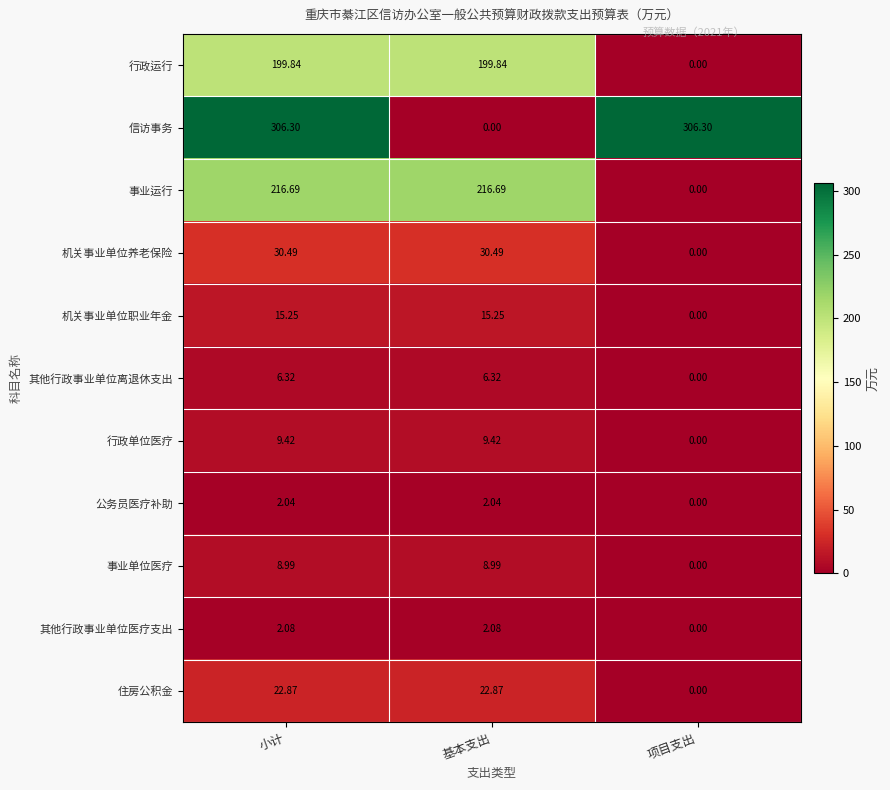

Where does the 住房公积金 series first go above 22?

小计